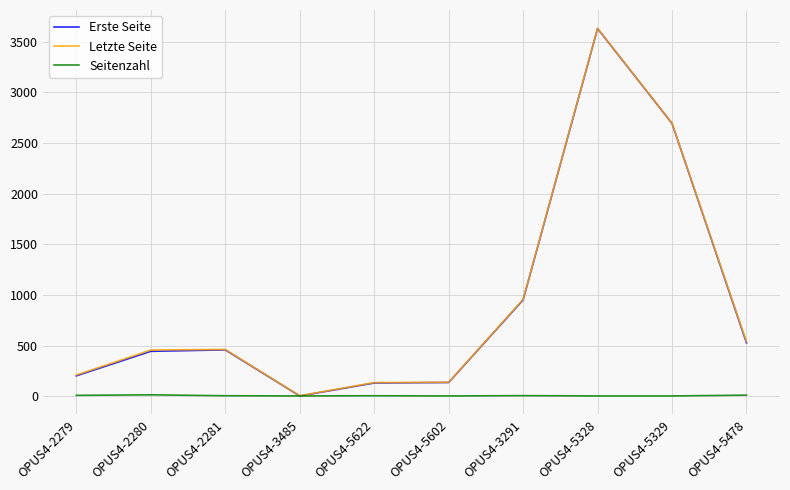

At which category is the sum across all series the highest?

OPUS4-5328